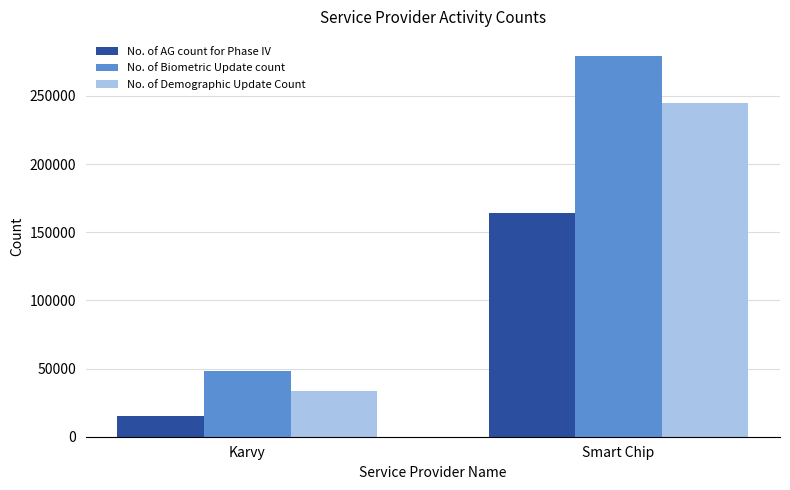

What is the label of the 2nd bar from the left?

Smart Chip